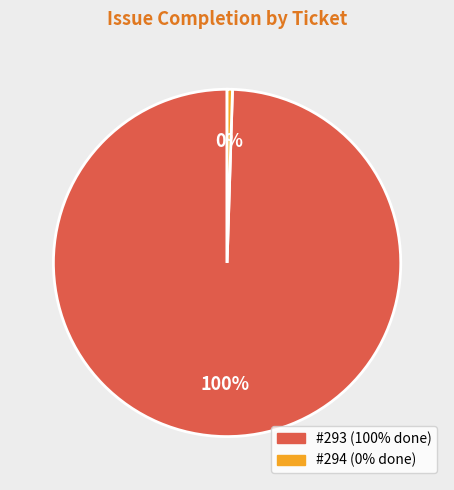

Is there a majority slice in this chart?

Yes